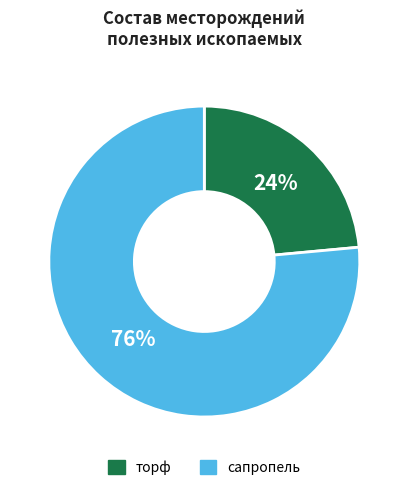

Count the number of slices in the pie.

2